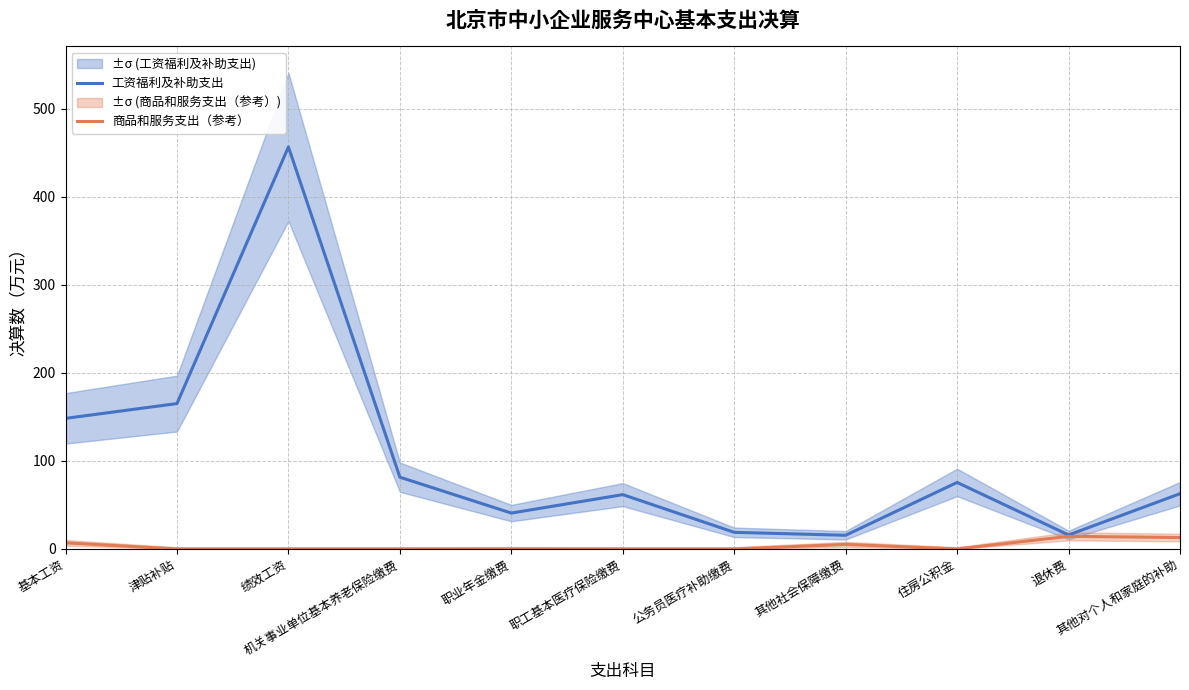

Where is the first local maximum for 工资福利及补助支出?

绩效工资